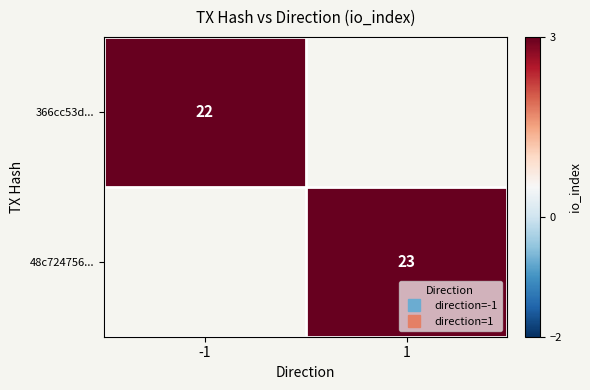

What is the smallest value displayed?

22.0